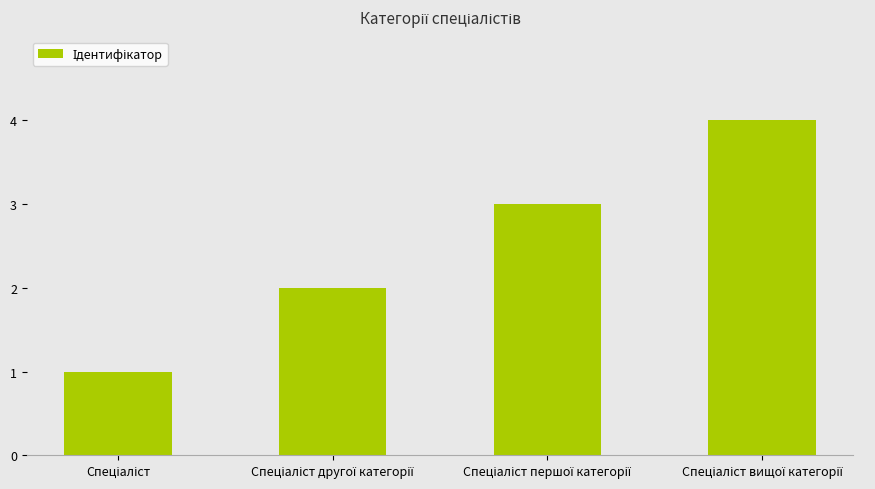

Reading left to right, what are all the values shown in this chart?

1	2	3	4